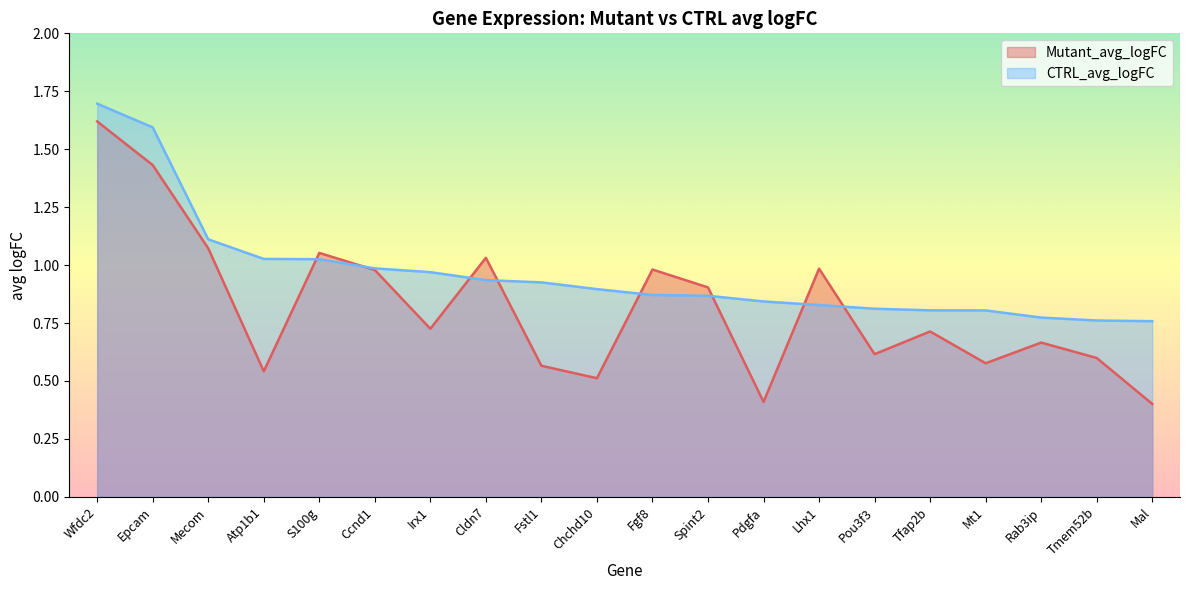

The value of Mutant_avg_logFC at Pdgfa is 0.2. True or false?

False